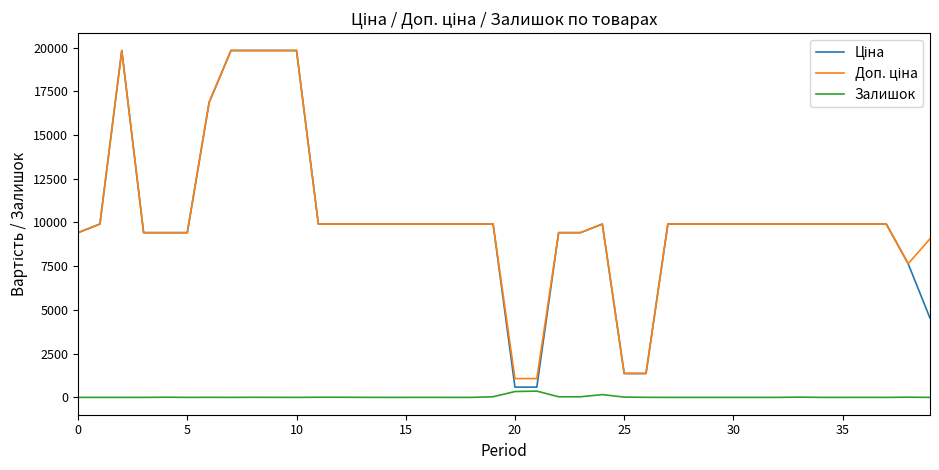

At which label does Ціна reach its minimum?

20